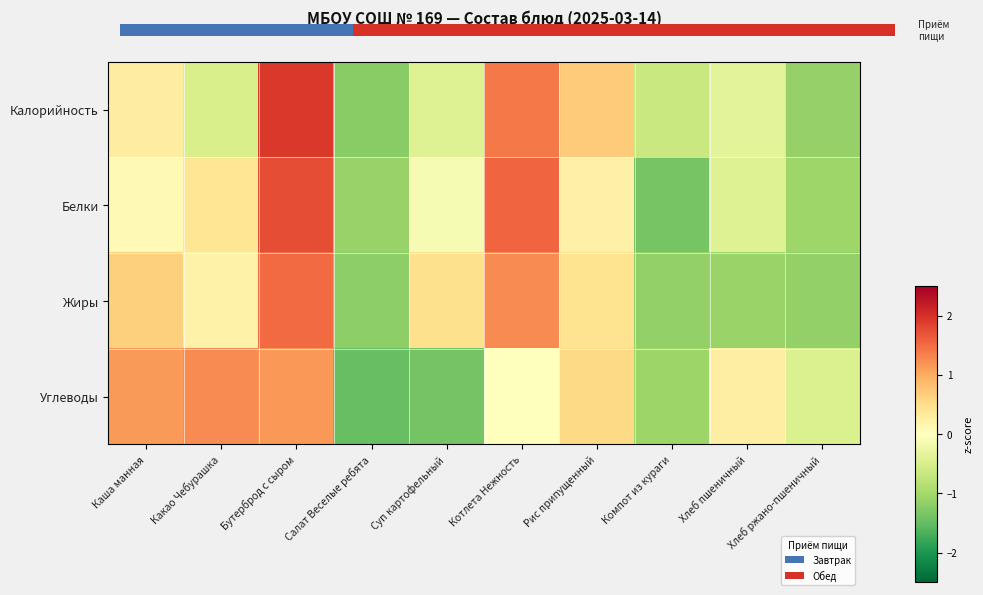

Count the number of categories in the chart.

10